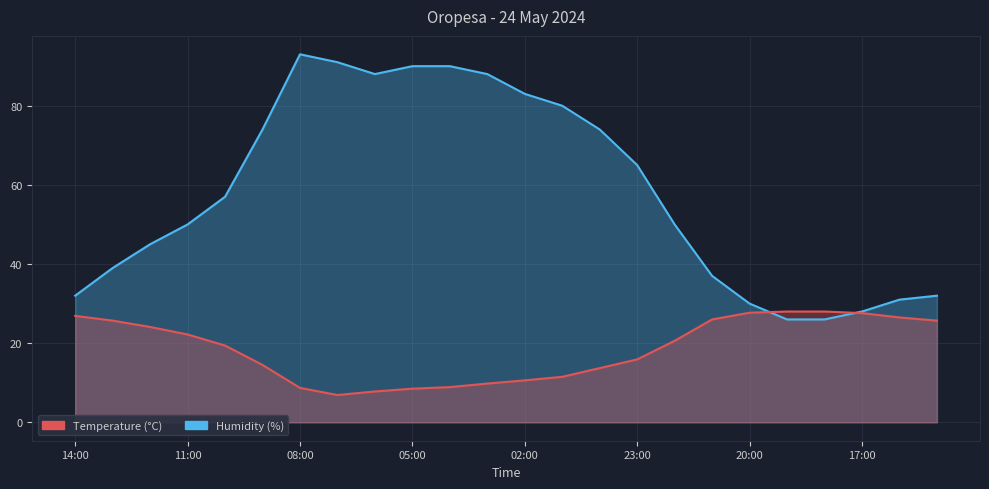

What is the difference between the second highest and minimum values in the Temperature (°C) series?

21.1